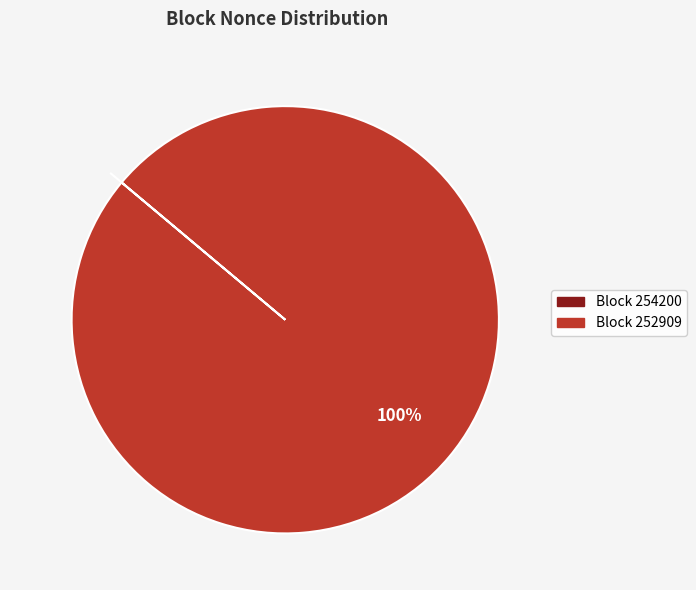

Does any single category account for the majority?

Yes